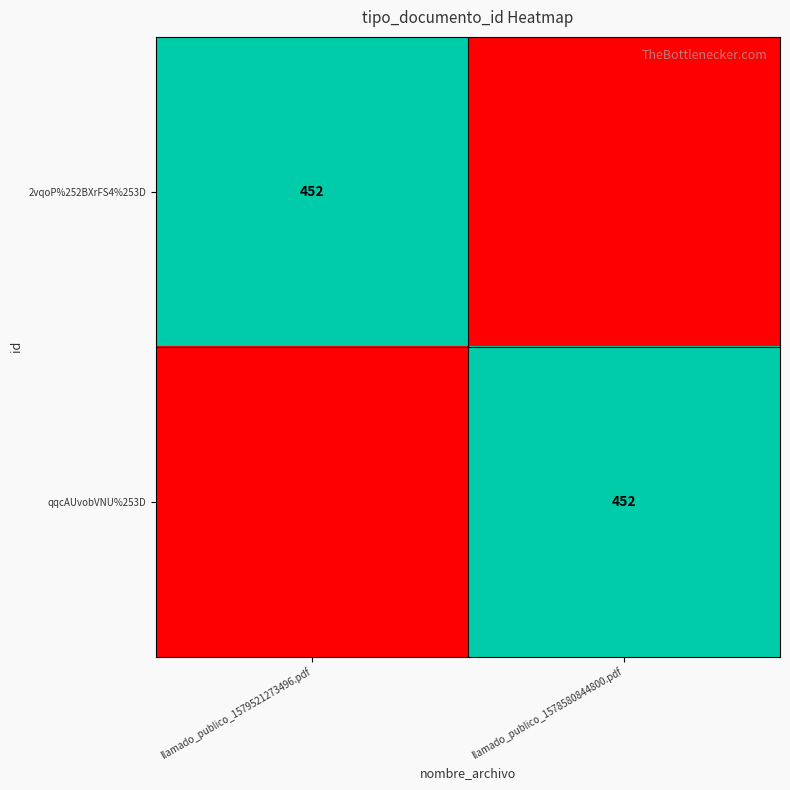

How many data points does each series have?

2